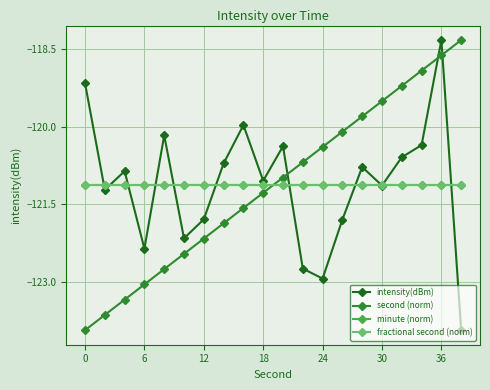

True or false: fractional second (norm) and minute (norm) cross at least once.

False